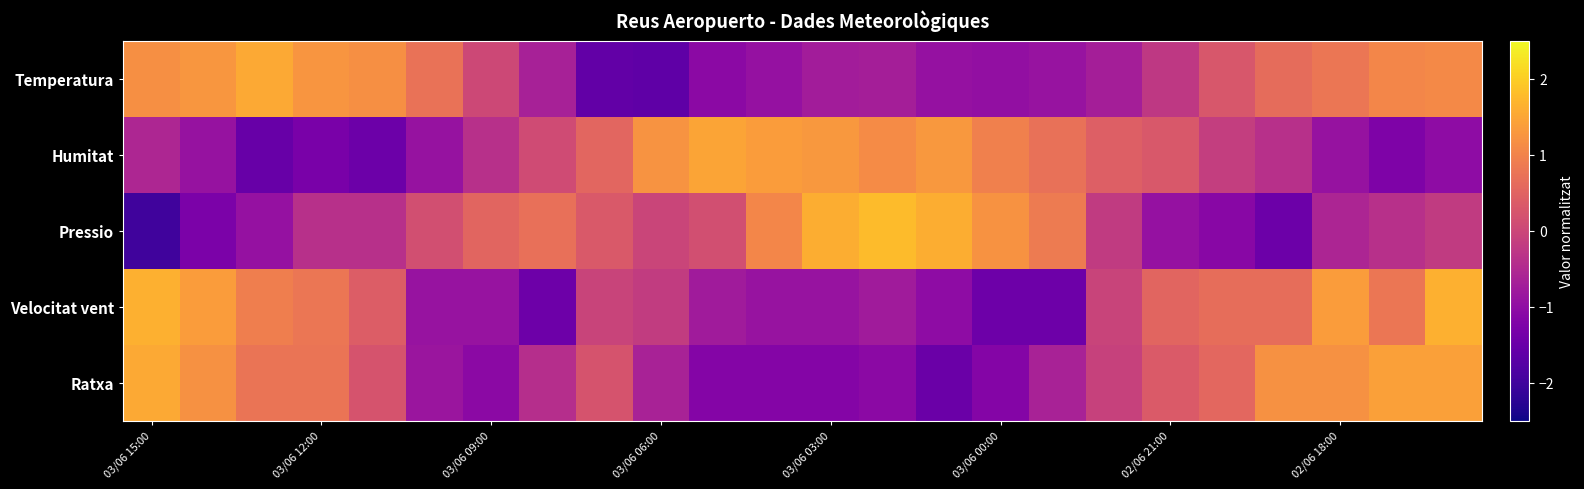

At which category is the sum across all series the highest?

23